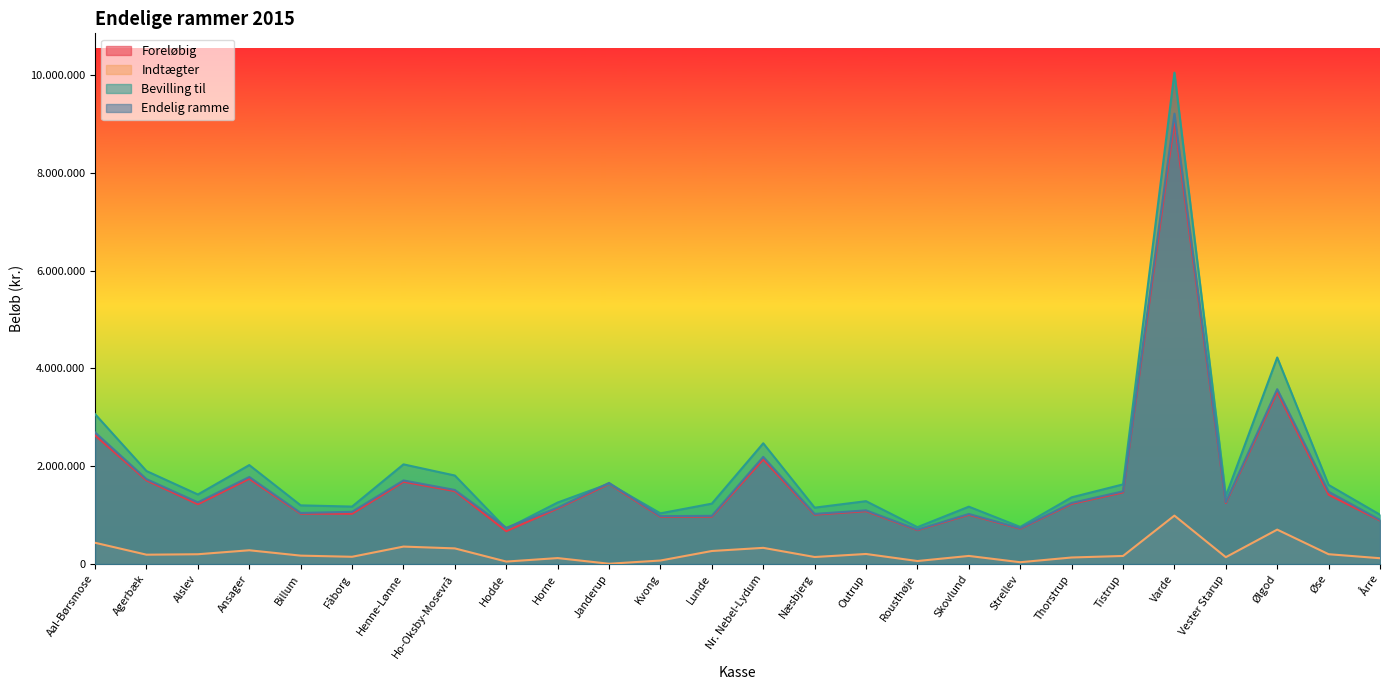

Which series has the widest spread of values?

Bevilling til